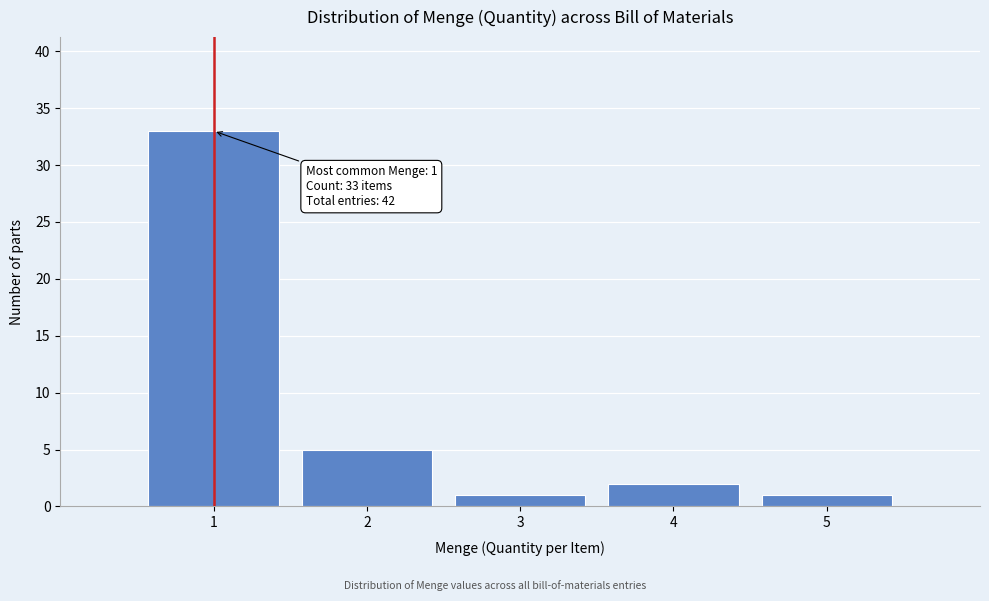

Over which range of the x-axis is the bar tallest?

0.5 to 1.5